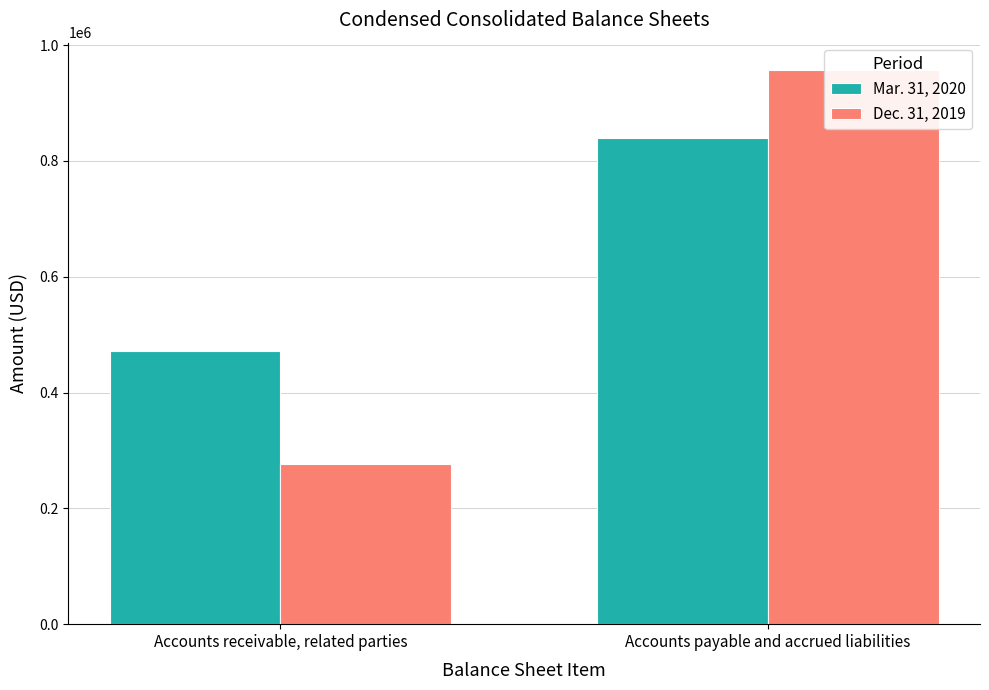

Rank the series at Accounts receivable, related parties from lowest to highest value.

Dec. 31, 2019, Mar. 31, 2020